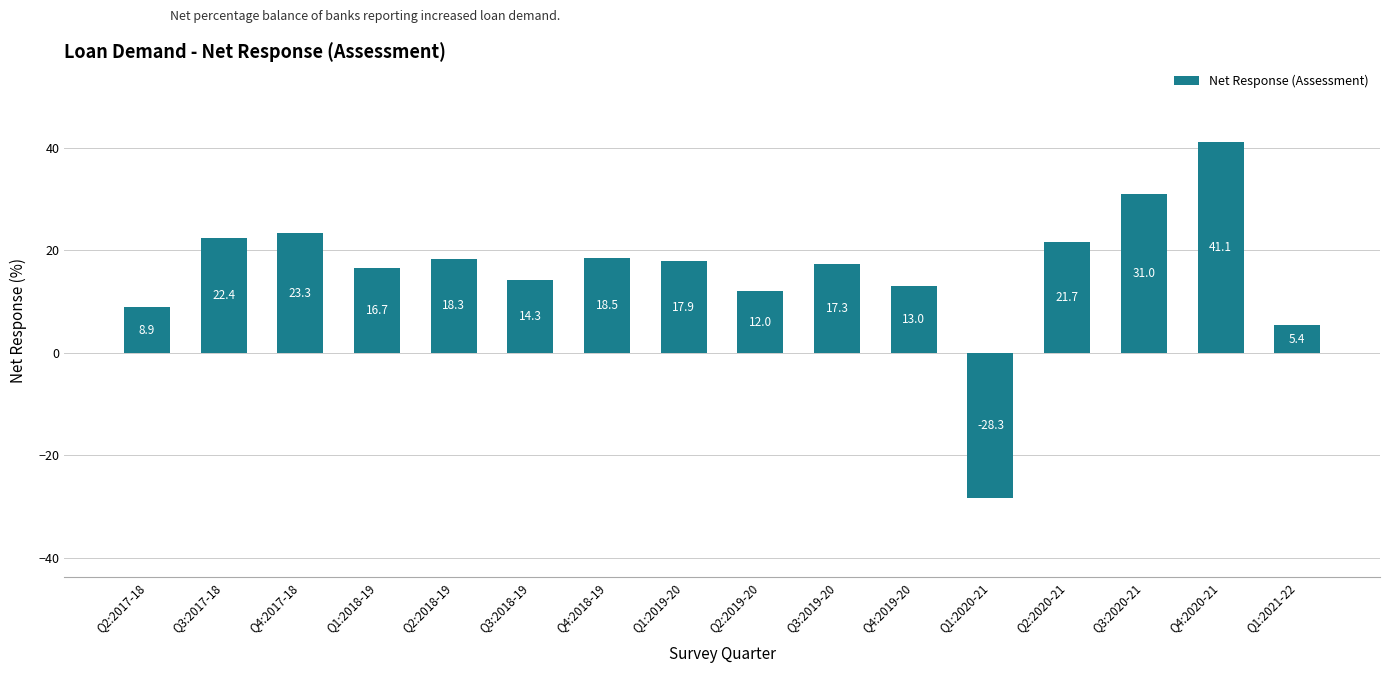

Reading left to right, what are all the values shown in this chart?

8.9	22.4	23.3	16.7	18.3	14.3	18.5	17.9	12.0	17.3	13.0	-28.3	21.7	31.0	41.1	5.4